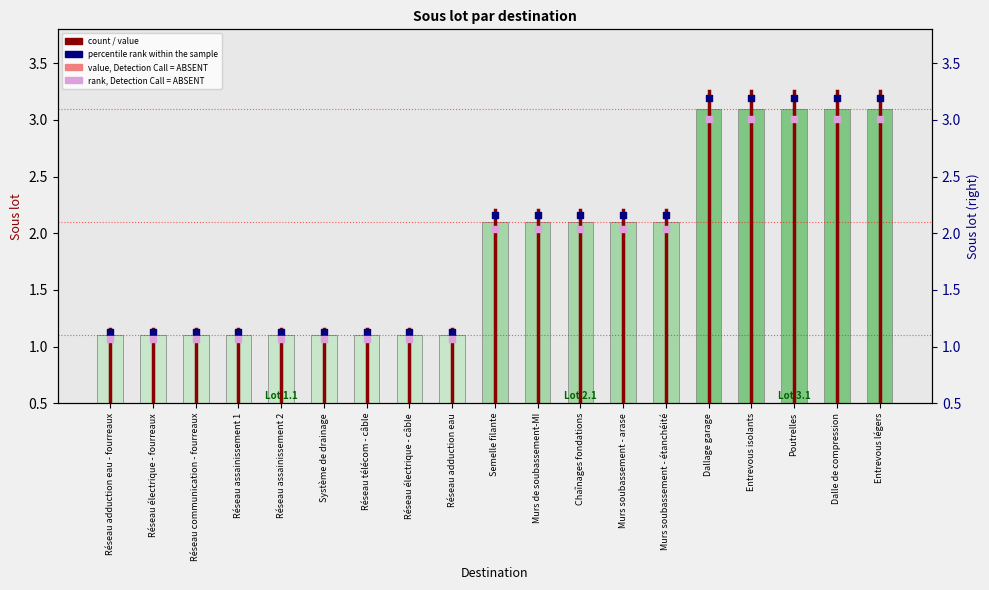

Approximately how many times larger is the value at Réseau adduction eau compared to Semelle filante?

0.5